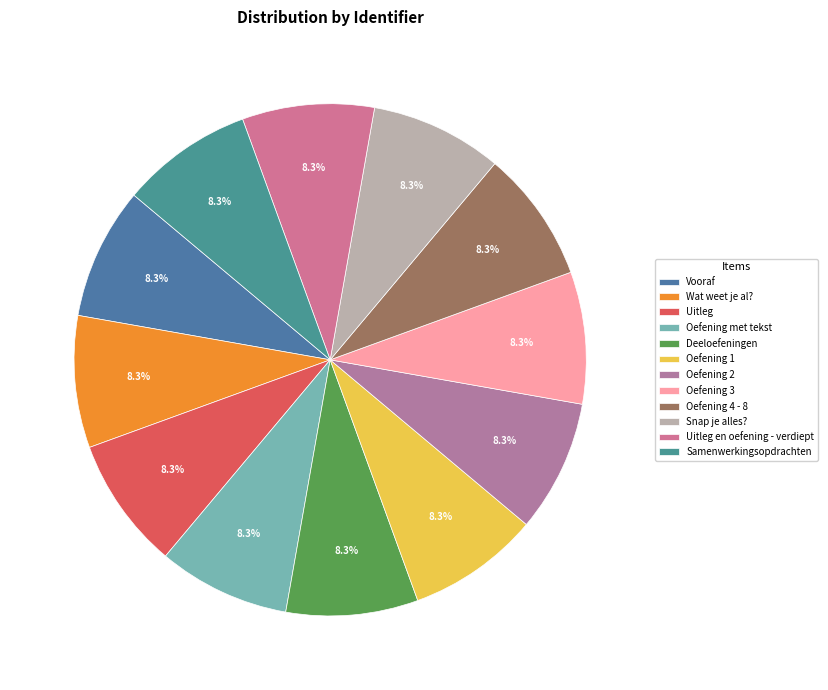

Count the number of slices in the pie.

12